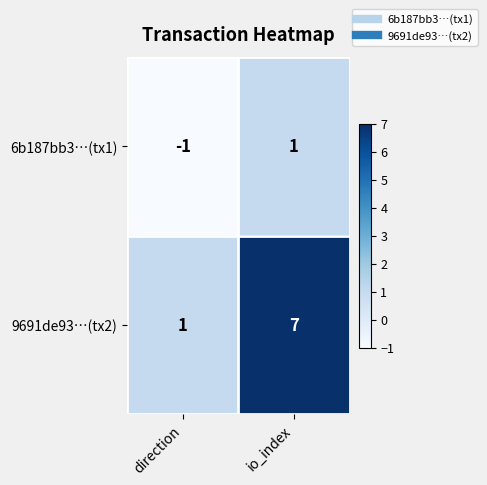

Rank the series at direction from lowest to highest value.

6b187bb3…(tx1), 9691de93…(tx2)